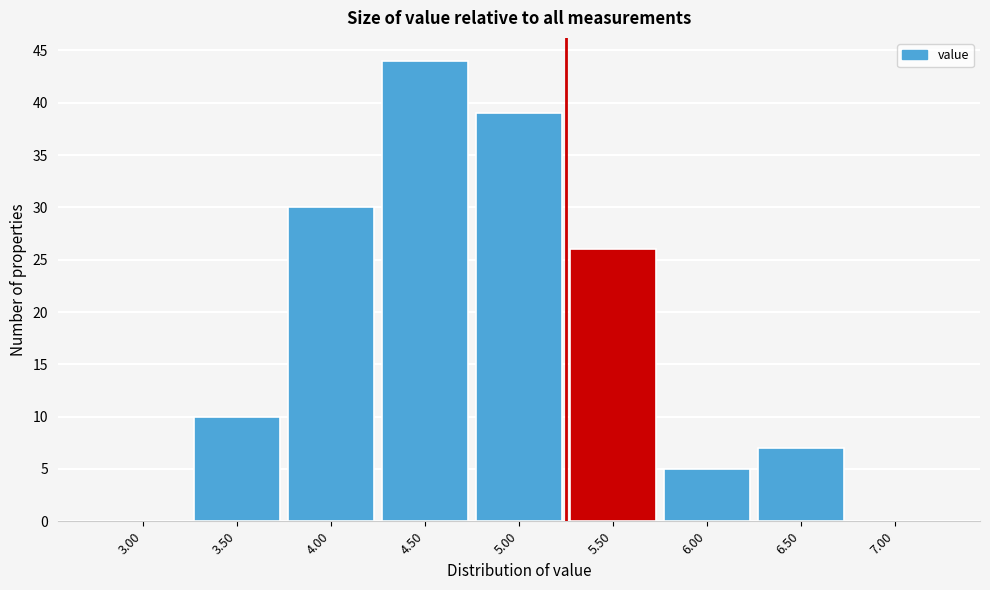

Reading right to left, transcribe all the data shown in this chart.

7.00=0	6.50=7	6.00=5	5.50=26	5.00=39	4.50=44	4.00=30	3.50=10	3.00=0